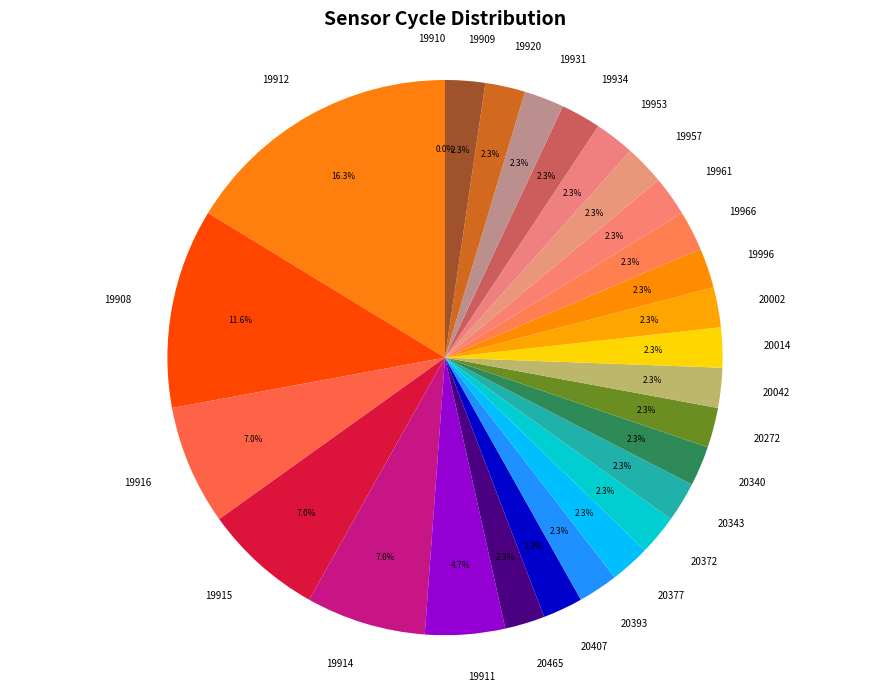

Is there any slice that represents more than half of the pie?

No